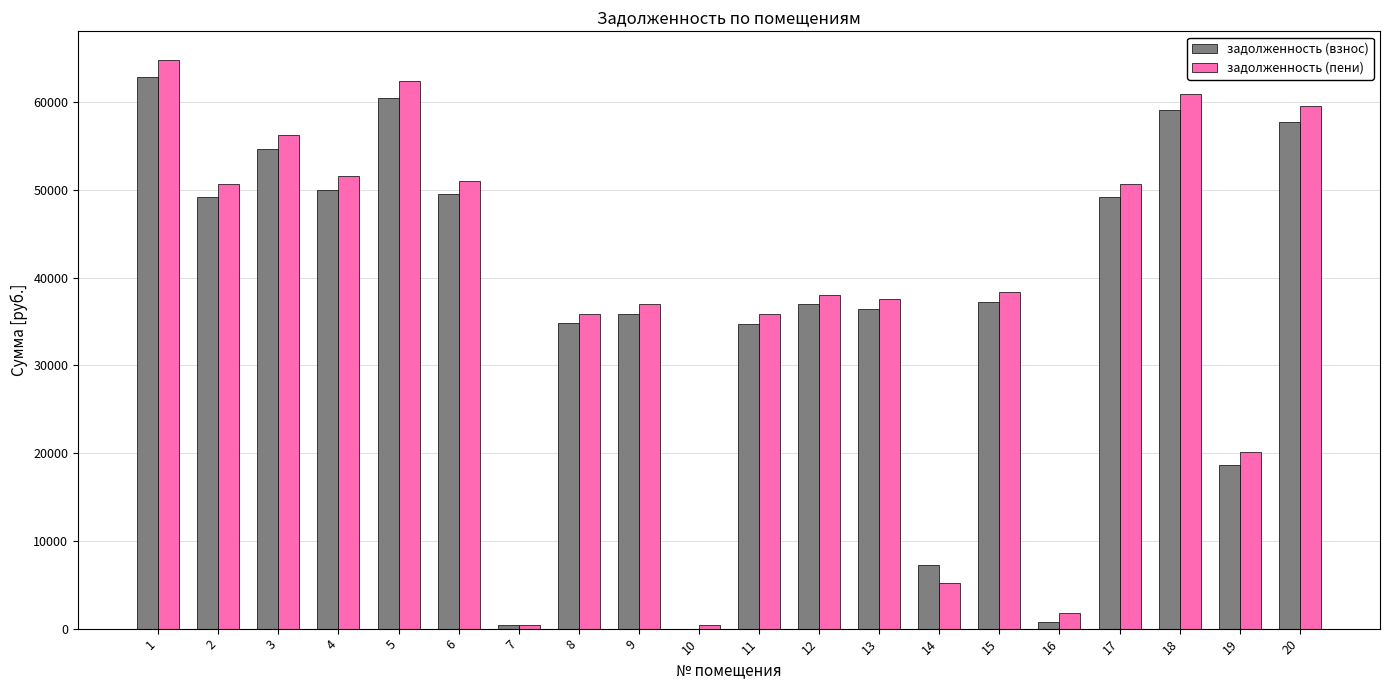

Are the bars horizontal?

No